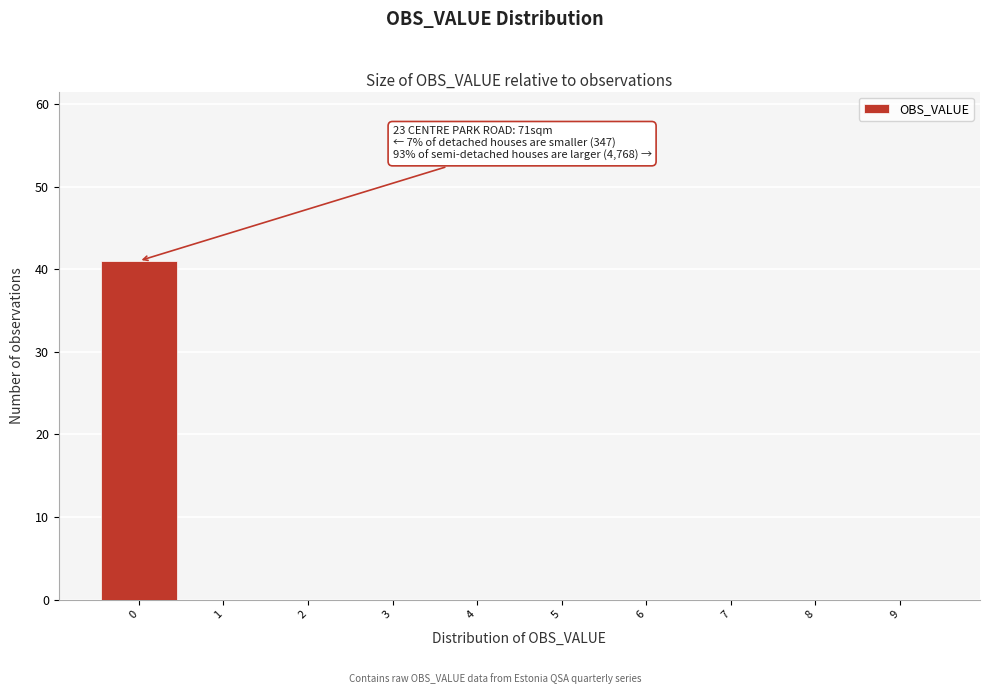

Over which range of the x-axis is the bar tallest?

-0.5 to 0.5